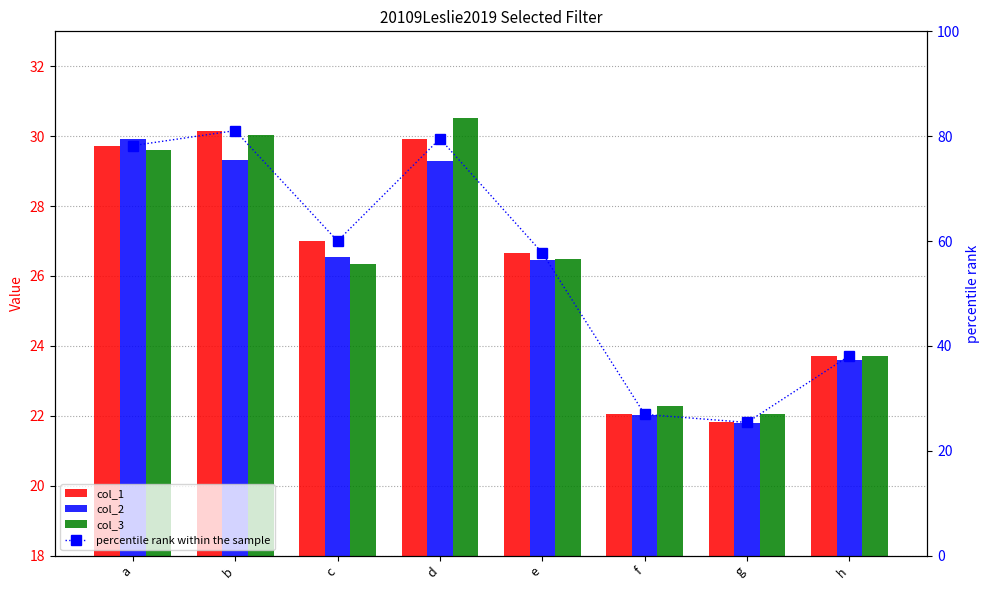

Is it true that col_1 equals 23.7 at h?

True